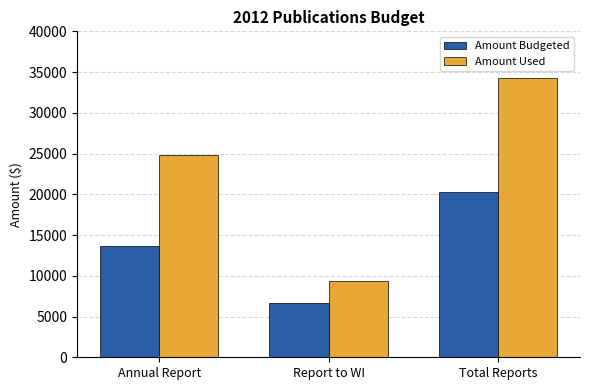

Which series has the widest spread of values?

Amount Used